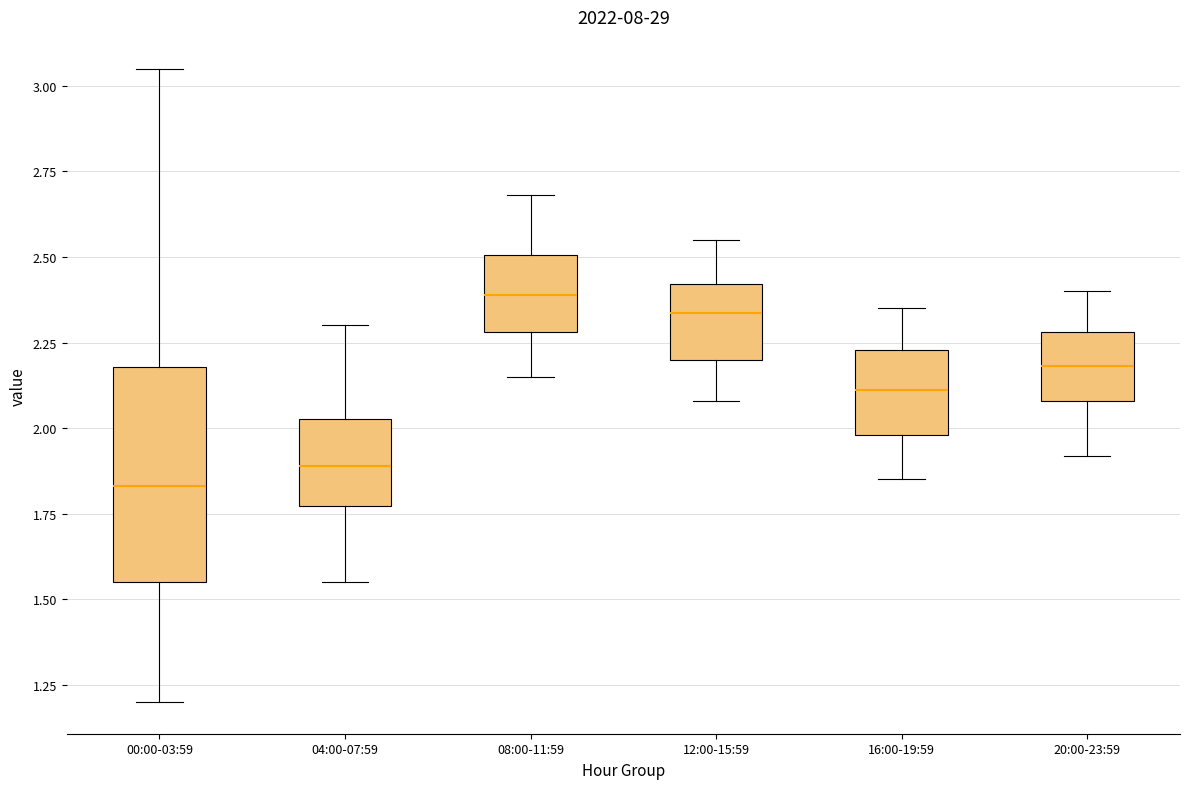

Which box is the tallest, from its lower edge to its upper edge?

00:00-03:59